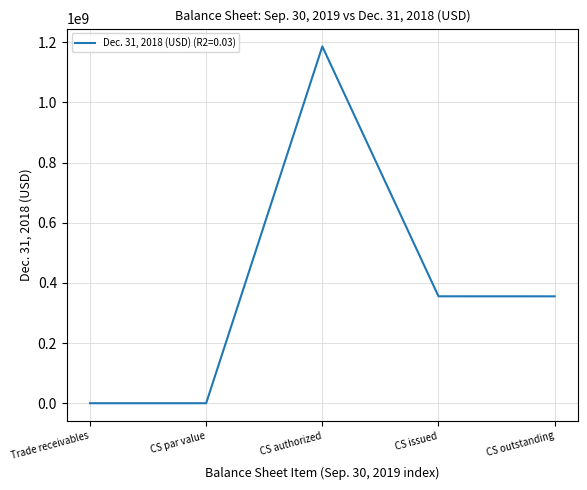

Which category has the highest value across all series?

CS authorized